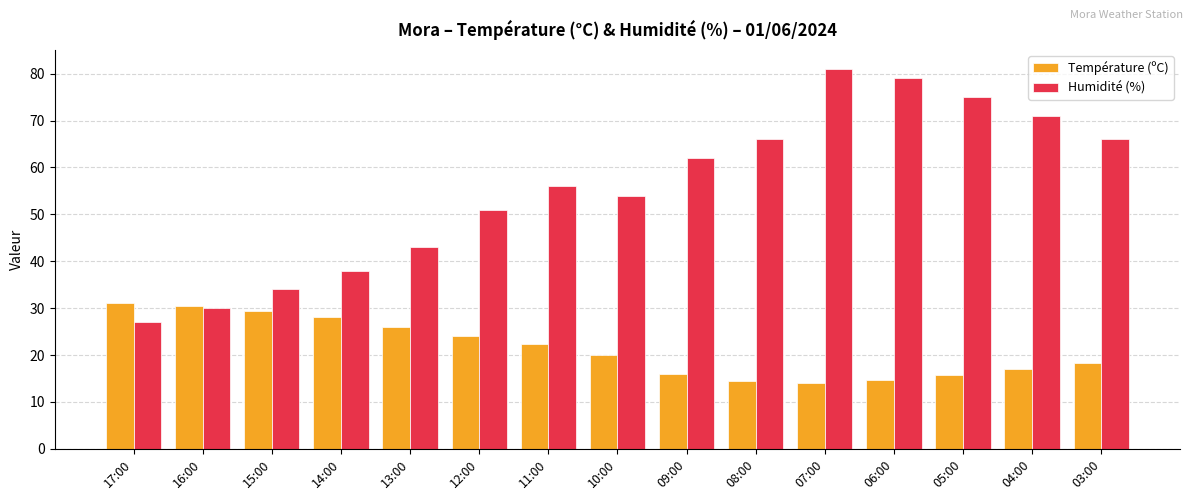

What is the sum of all Humidité (%) values?

833.0